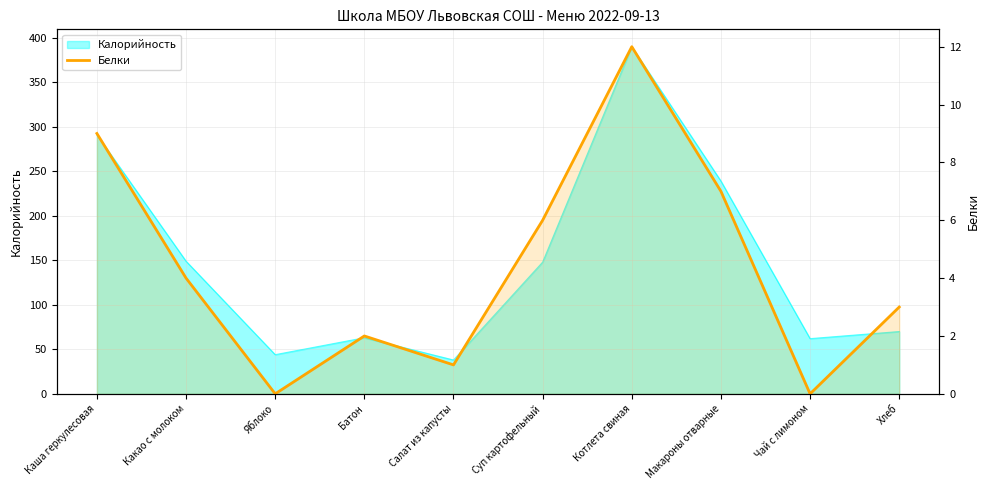

Where does the data first go above 4?

Каша геркулесовая